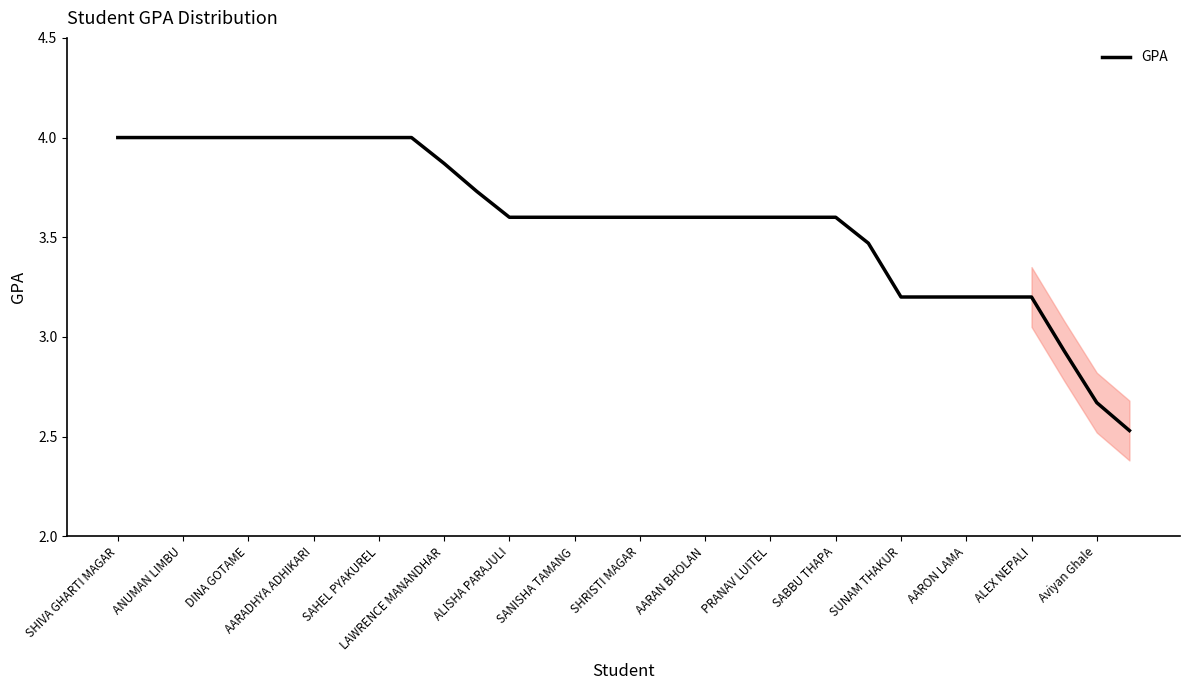

What is the difference between the maximum and minimum values?

1.5